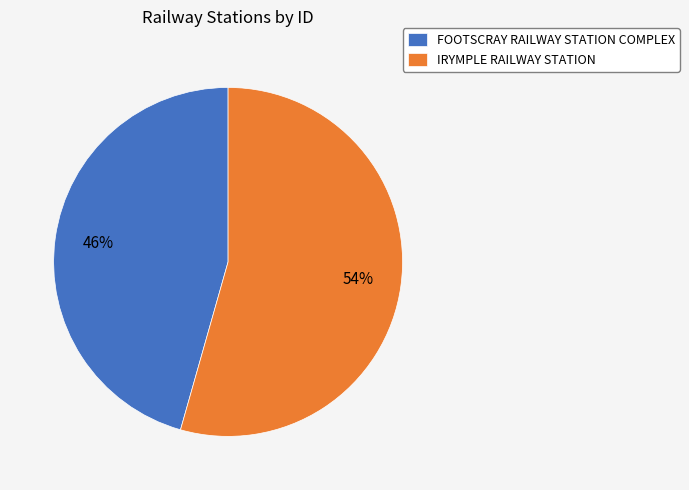

Which category has the biggest portion of the pie?

IRYMPLE RAILWAY STATION